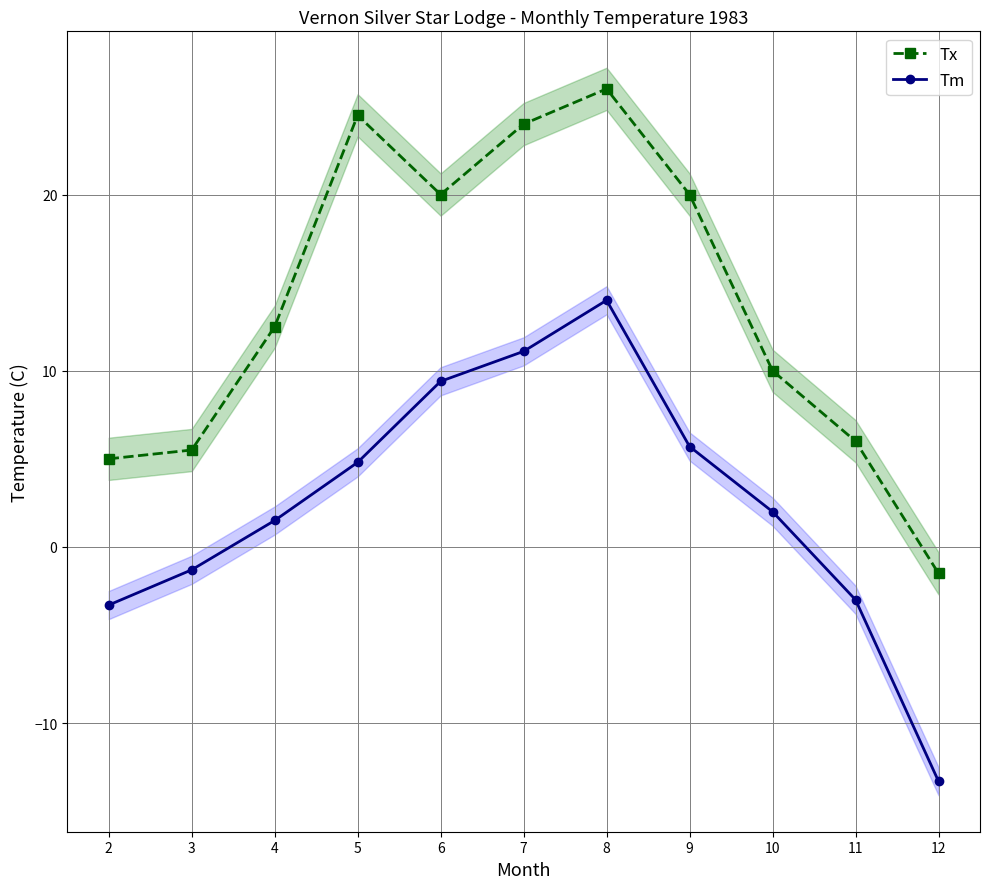

The Tm series shows 3.4 at 10. True or false?

False